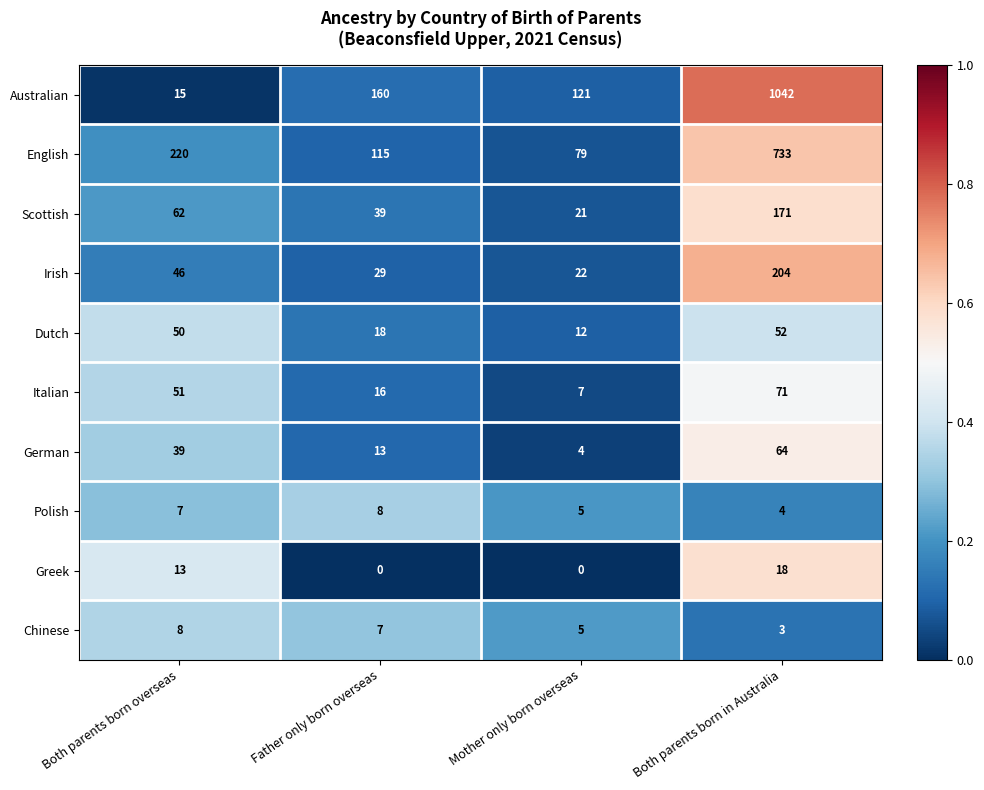

What is the highest value of the Australian series?

1042